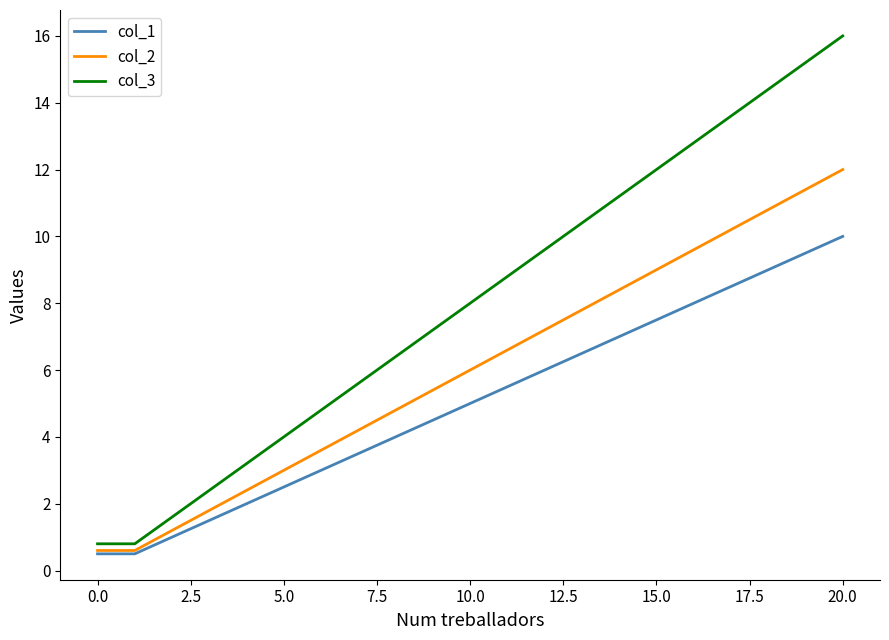

What are all the series names shown in the legend?

col_1, col_2, col_3